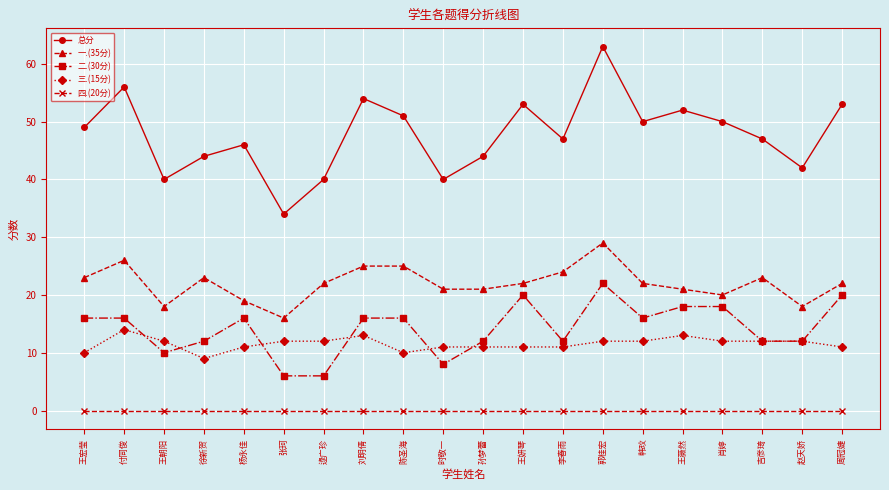

What is the label of the 5th point from the right?

王薇然